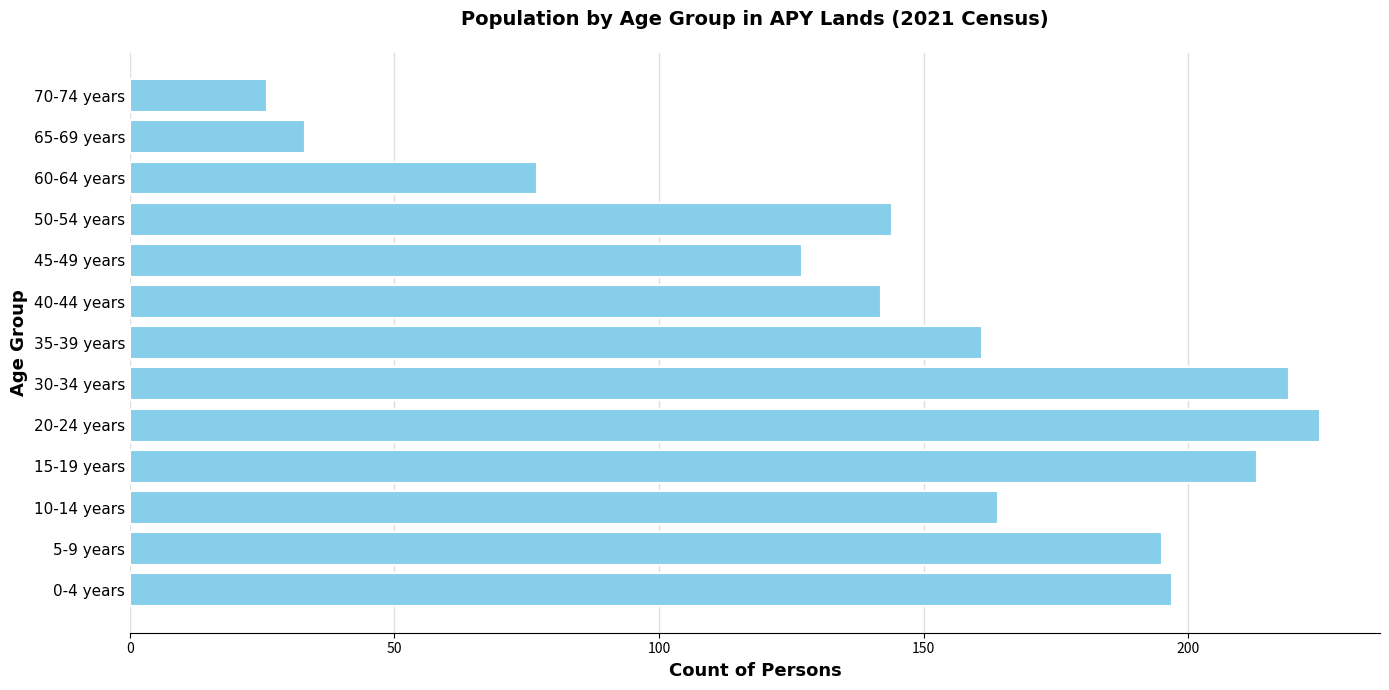

Is it true that the value at 5-9 years is 195?

True